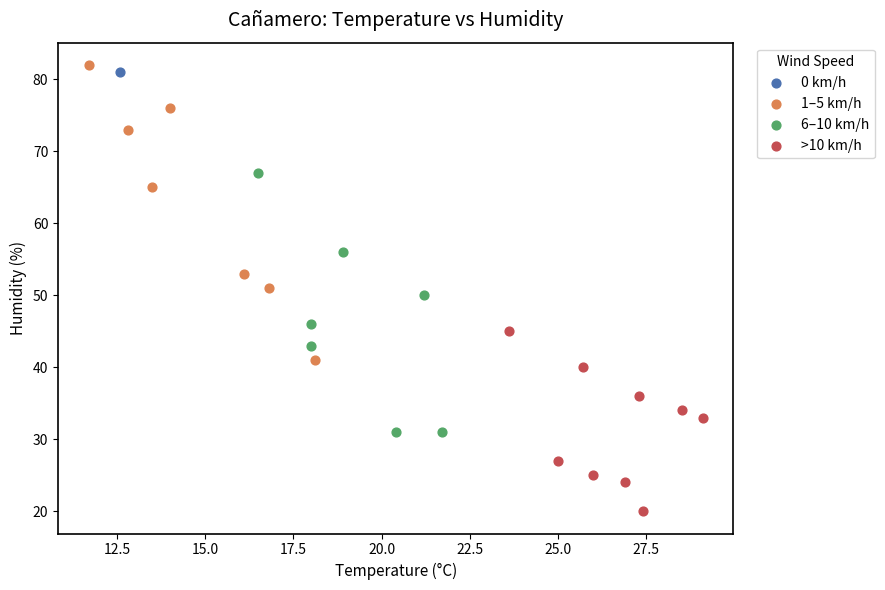

Which series reaches the minimum Y coordinate?

>10 km/h